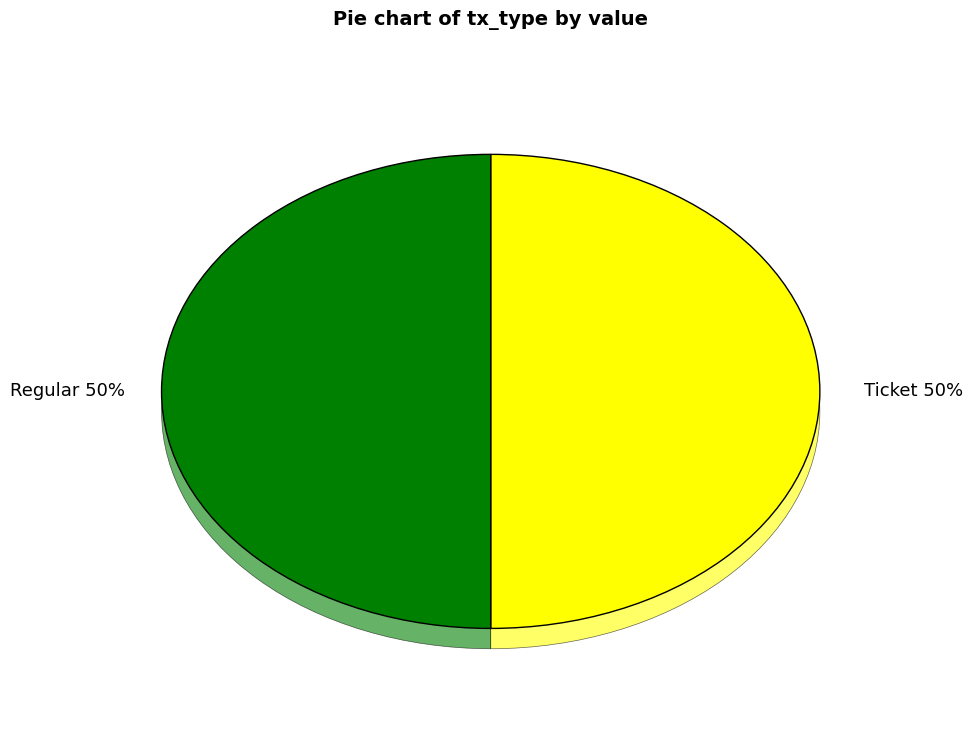

Is the sum of Regular (io_index=41) and Ticket (io_index=0) greater than half?

Yes